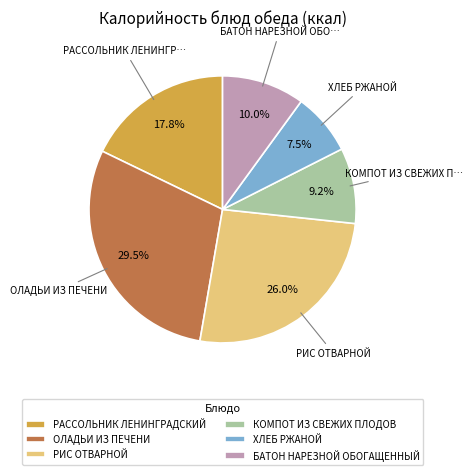

What is the ratio of the value at БАТОН НАРЕЗНОЙ ОБОГАЩЕННЫЙ to the value at ОЛАДЬИ ИЗ ПЕЧЕНИ?

0.3